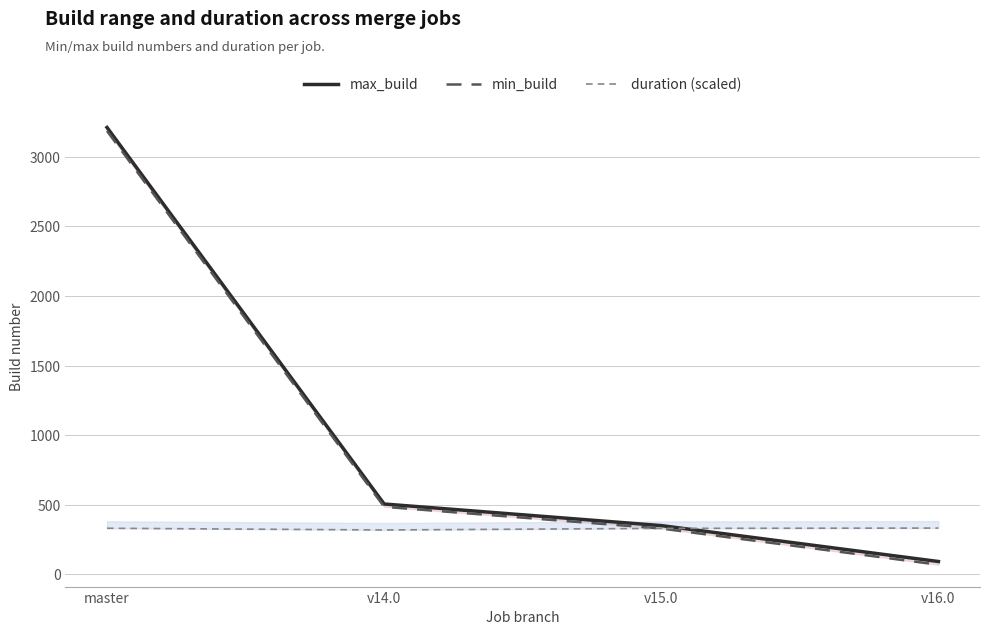

What are all the series names shown in the legend?

max_build, min_build, duration (scaled)